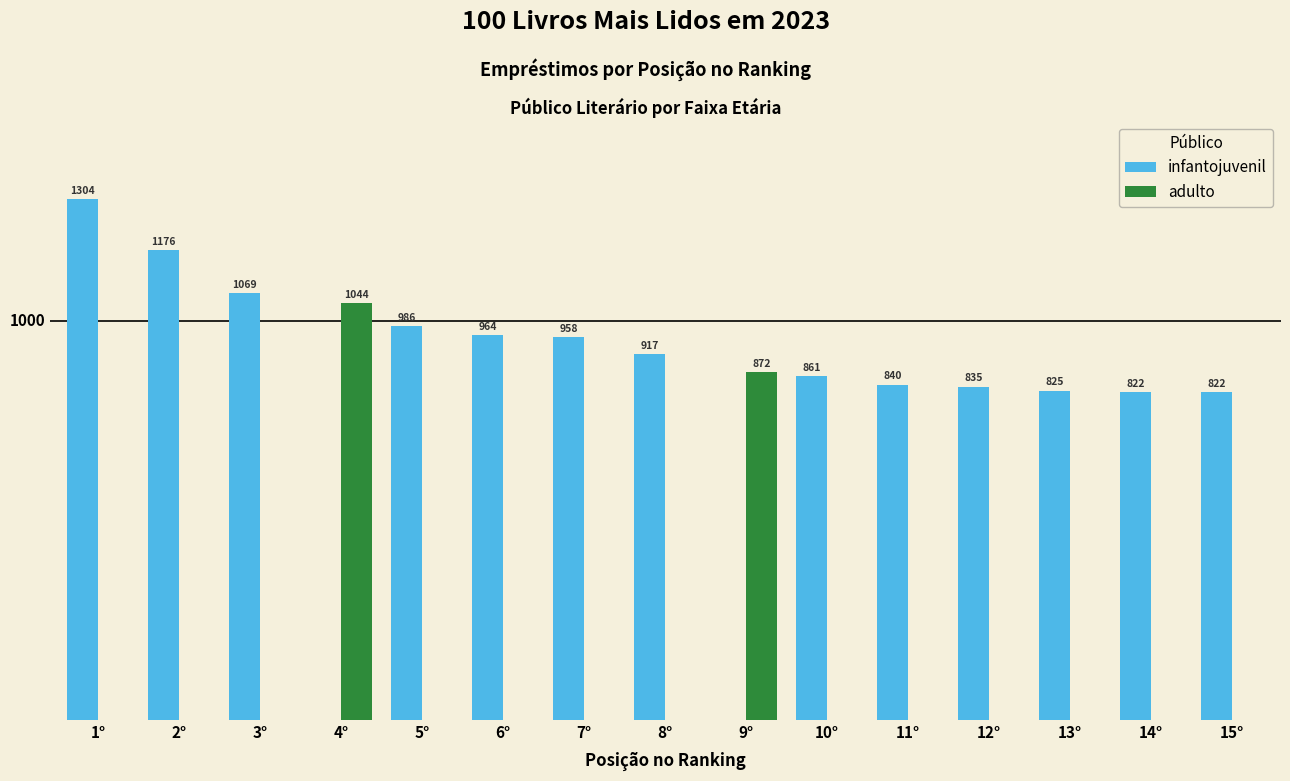

Which series has the largest total across all categories?

infantojuvenil